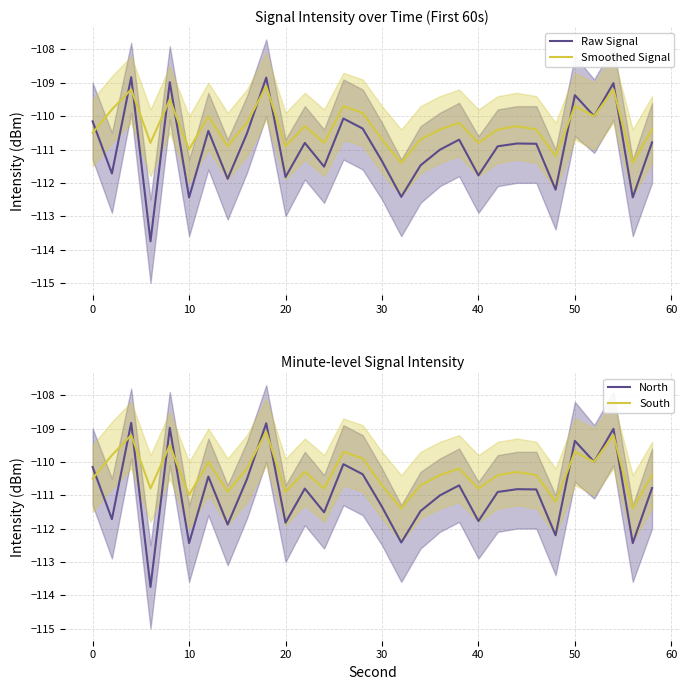

What is the minimum value for Smoothed Signal?

-111.4